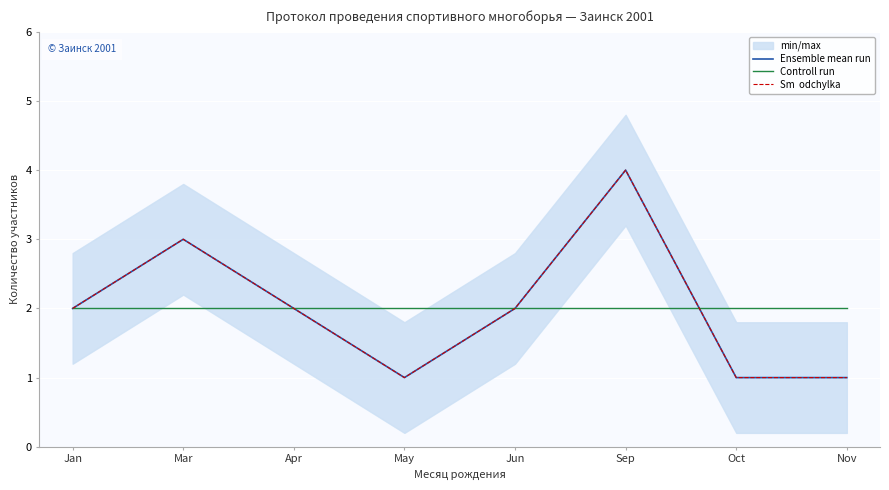

True or false: Sm  odchylka has a value of 0 at Oct.

False